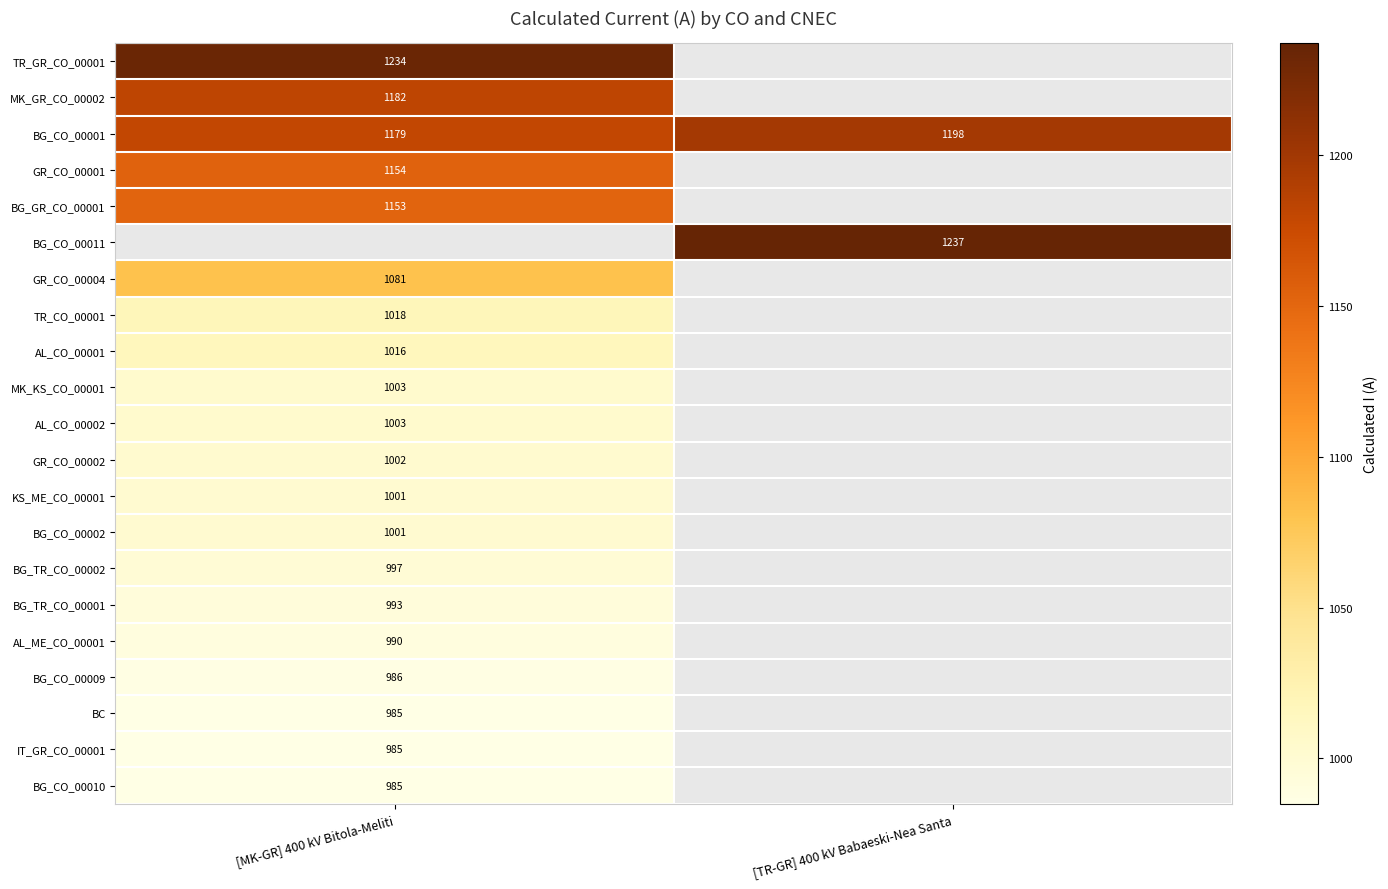

At which category does the chart reach its peak across all series?

[TR-GR] 400 kV Babaeski-Nea Santa